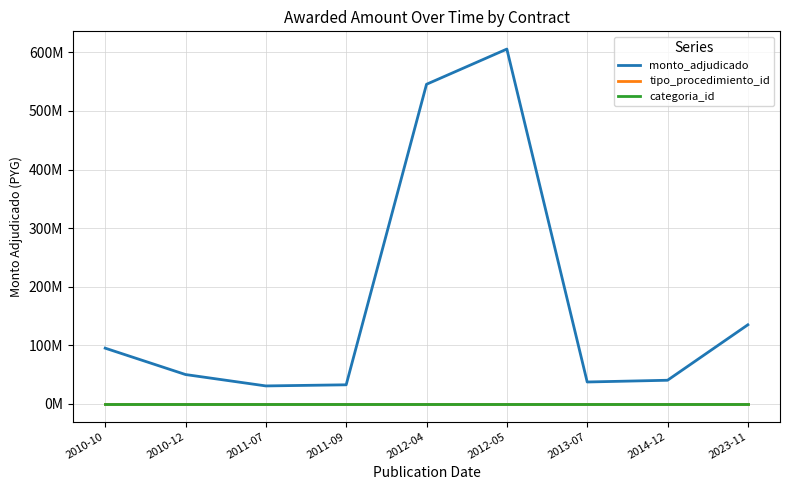

Which series has the widest spread of values?

monto_adjudicado